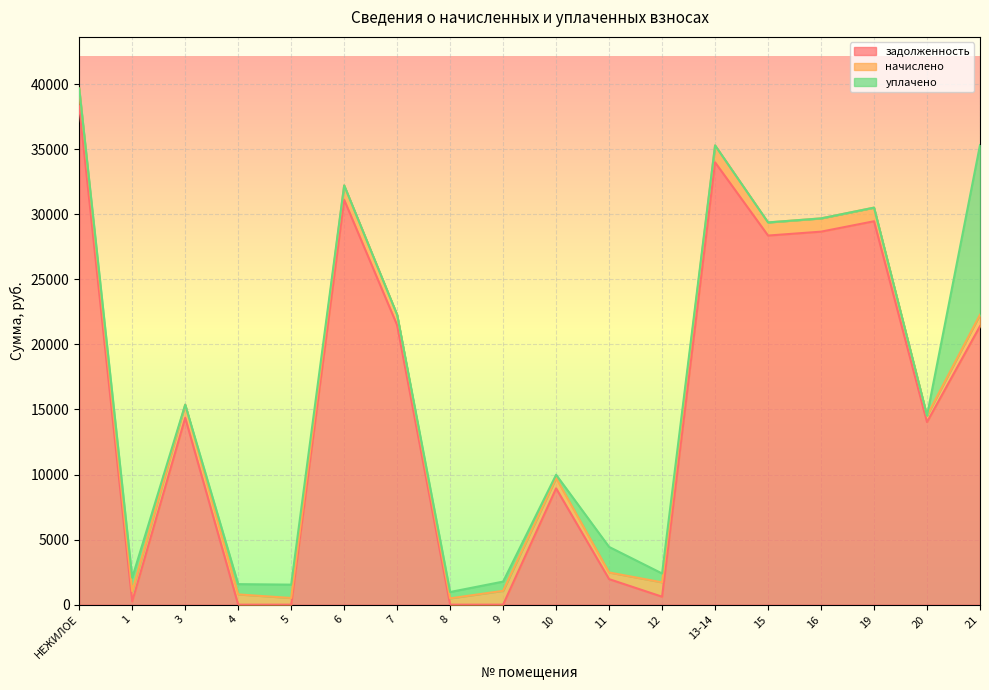

True or false: задолженность and уплачено cross at least once.

True